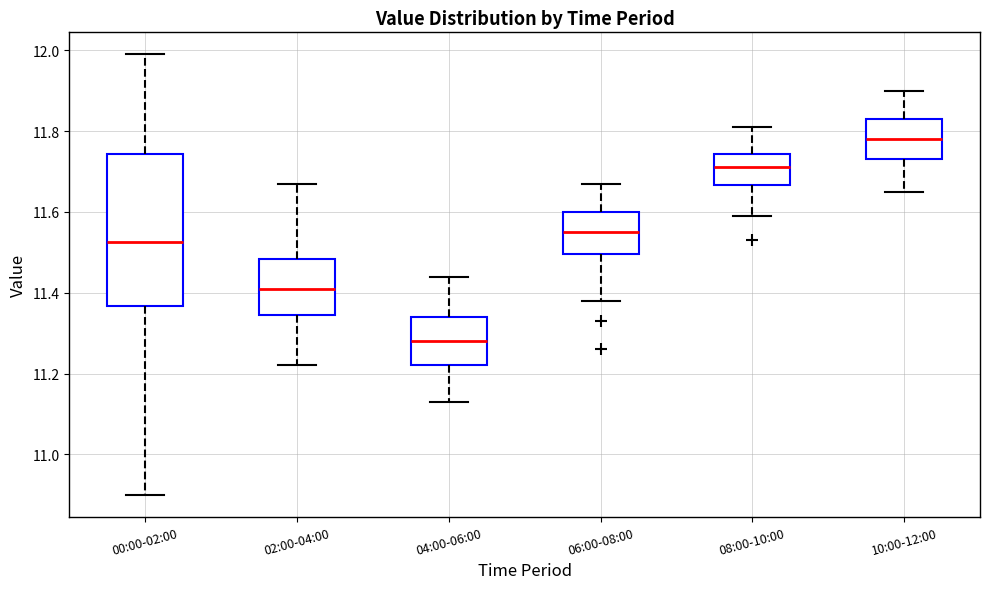

Where does the upper whisker of the box for 06:00-08:00 end on the y-axis? The values are not printed on the chart, so give them approximately, as read against the axis.

11.68